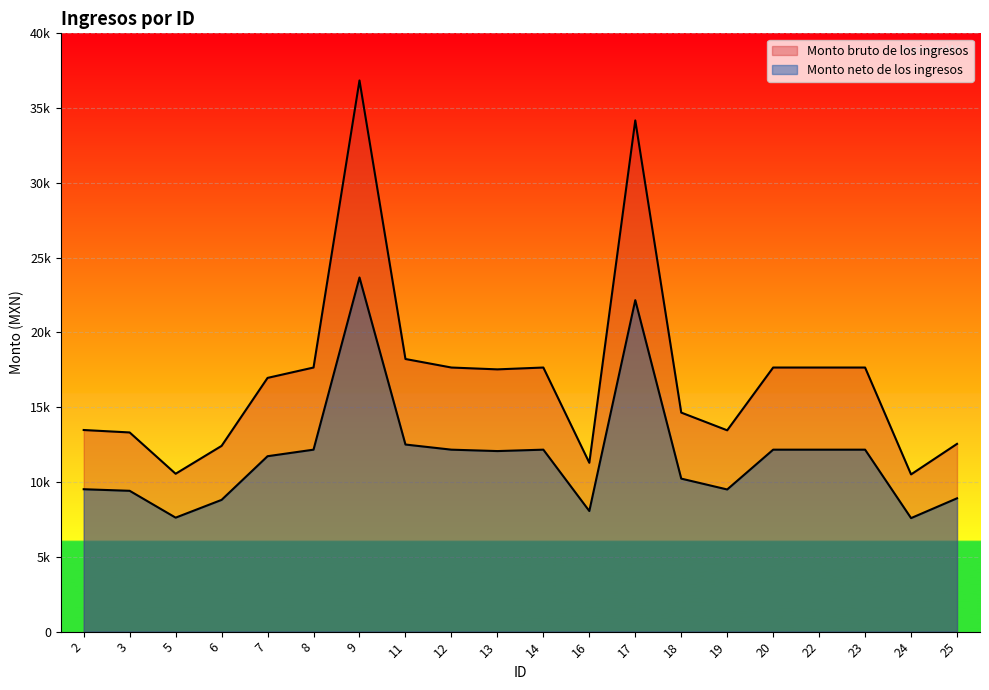

What is the average value of the Monto bruto de los ingresos series?

17095.9